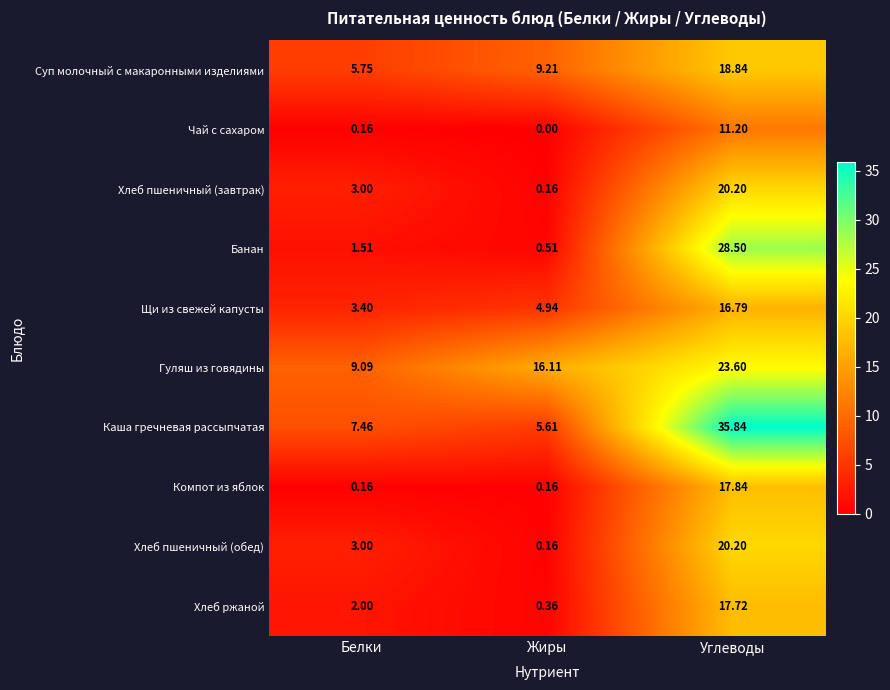

Between Жиры and Углеводы, which series saw the biggest shift?

Каша гречневая рассыпчатая